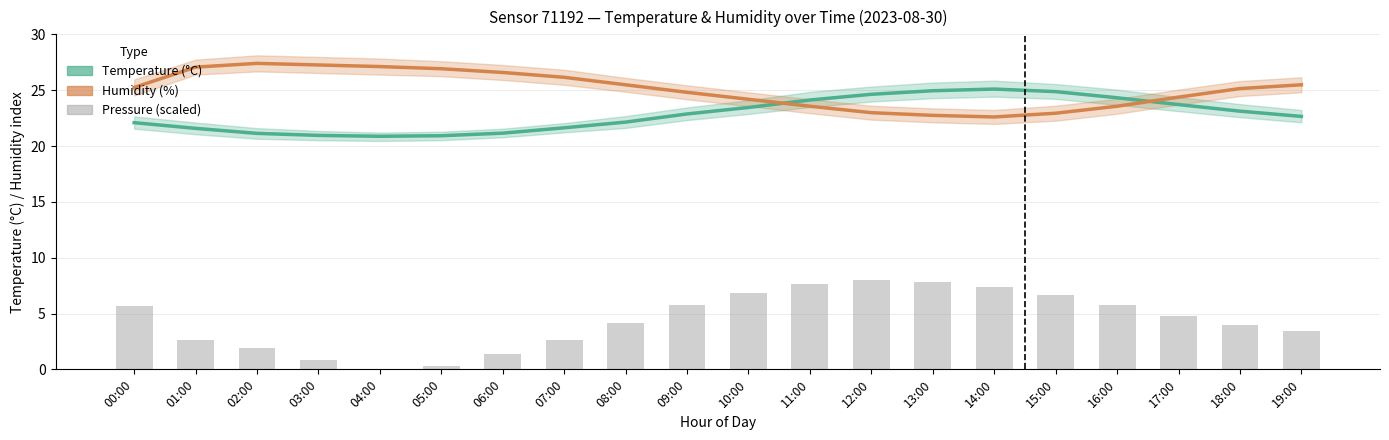

Between 15:00 and 13:00, which is larger?

13:00